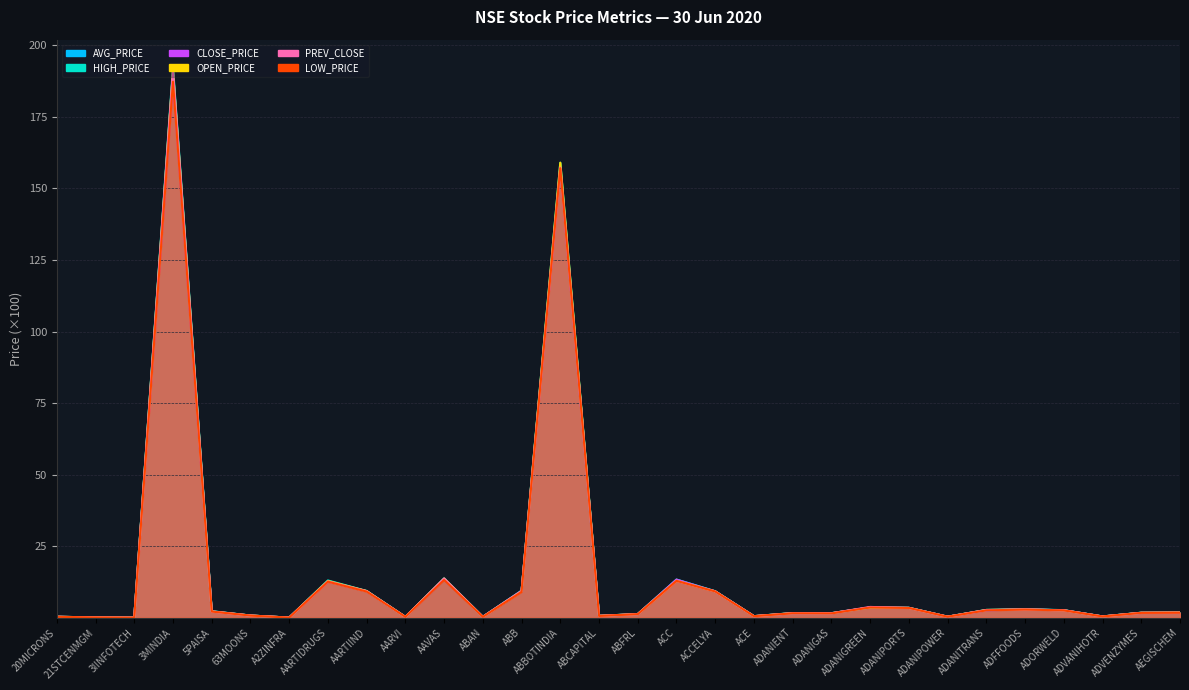

True or false: CLOSE_PRICE has a value of 4.1 at ADANITRANS.

False